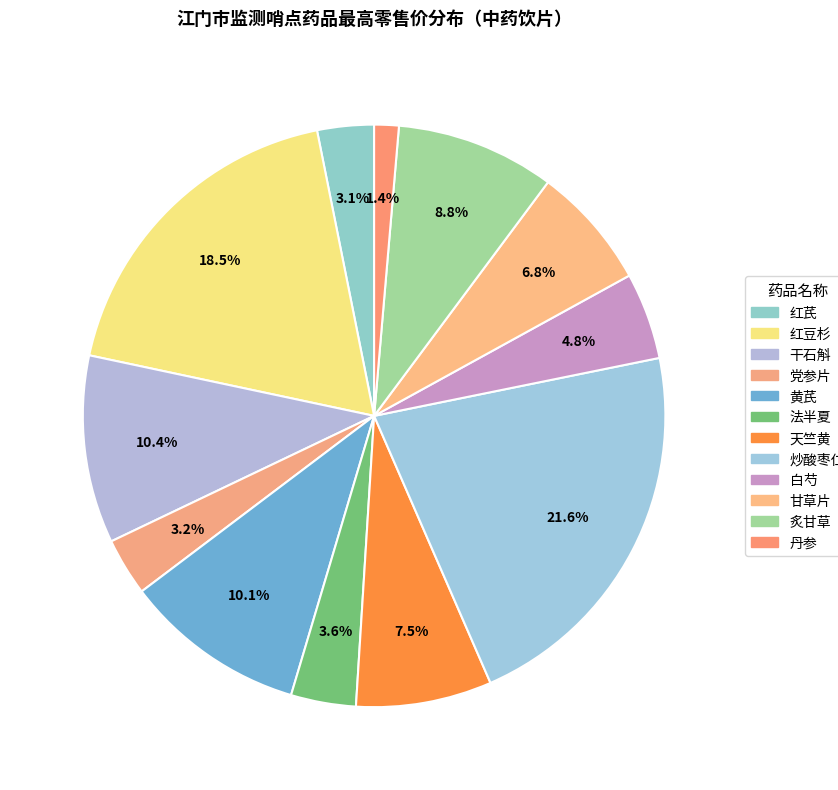

How many segments does this pie chart have?

12